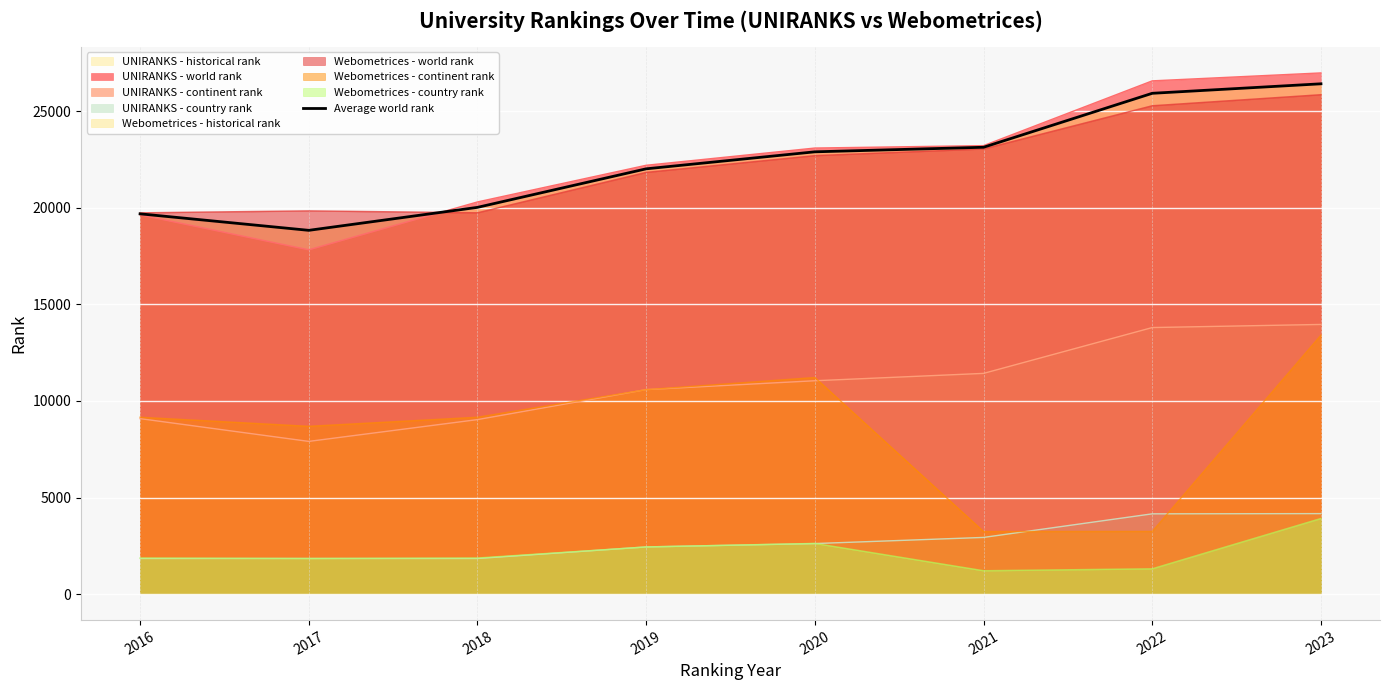

List the labels in order of value, smallest first.

2017, 2016, 2018, 2019, 2020, 2021, 2022, 2023